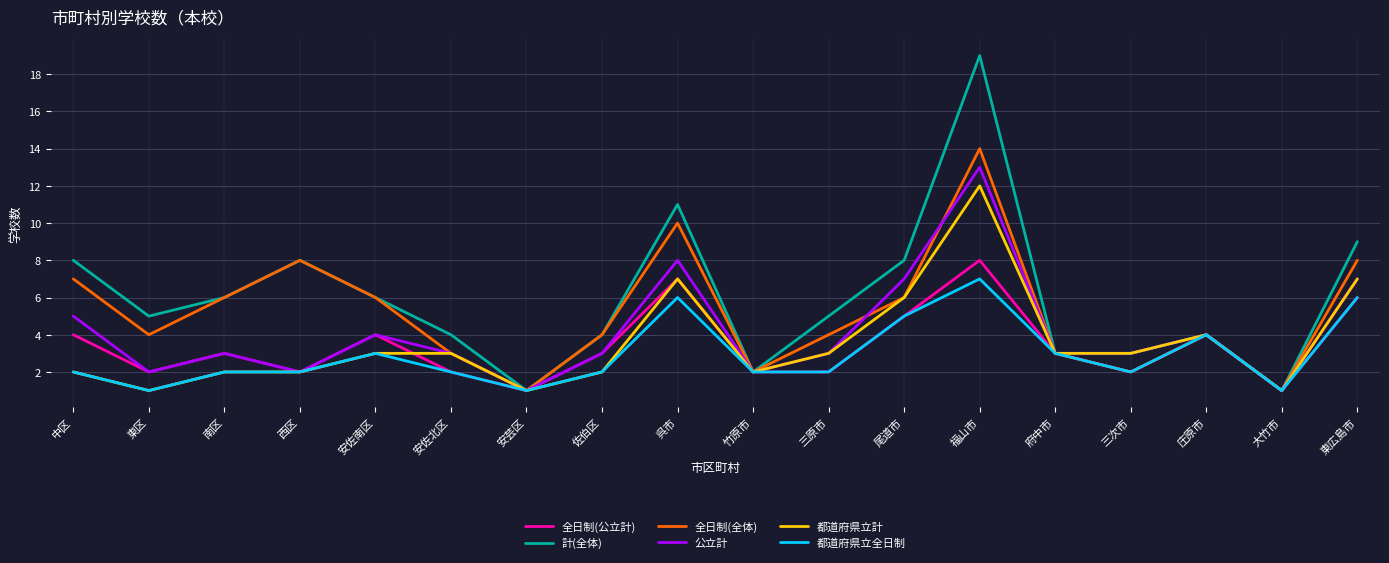

At which category does 全日制(公立計) reach its first local peak?

南区